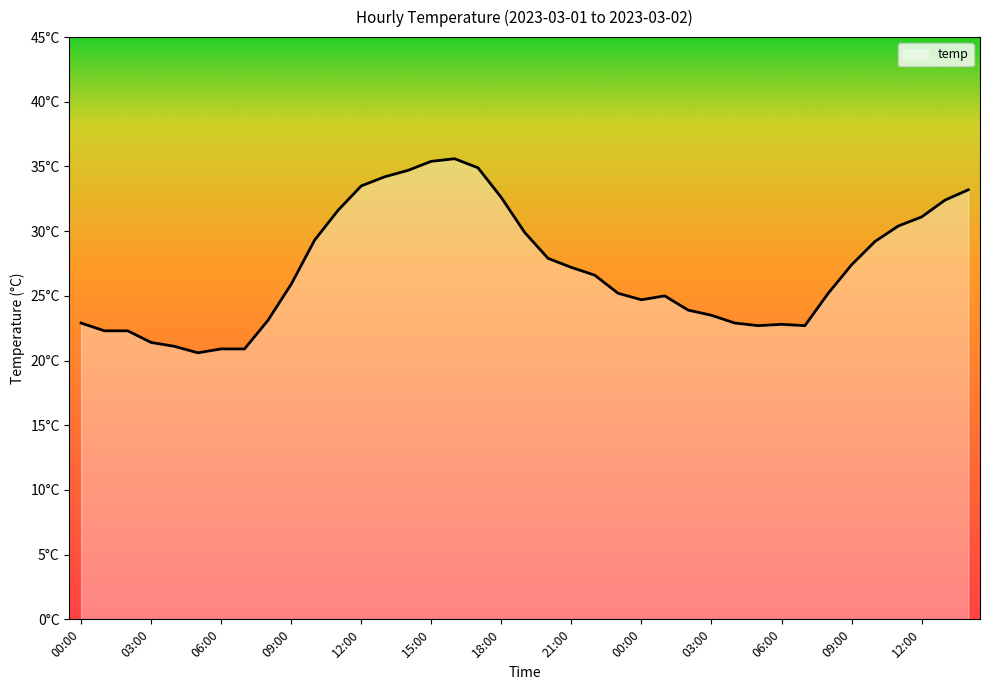

What is the difference between the maximum and minimum values?

15.0